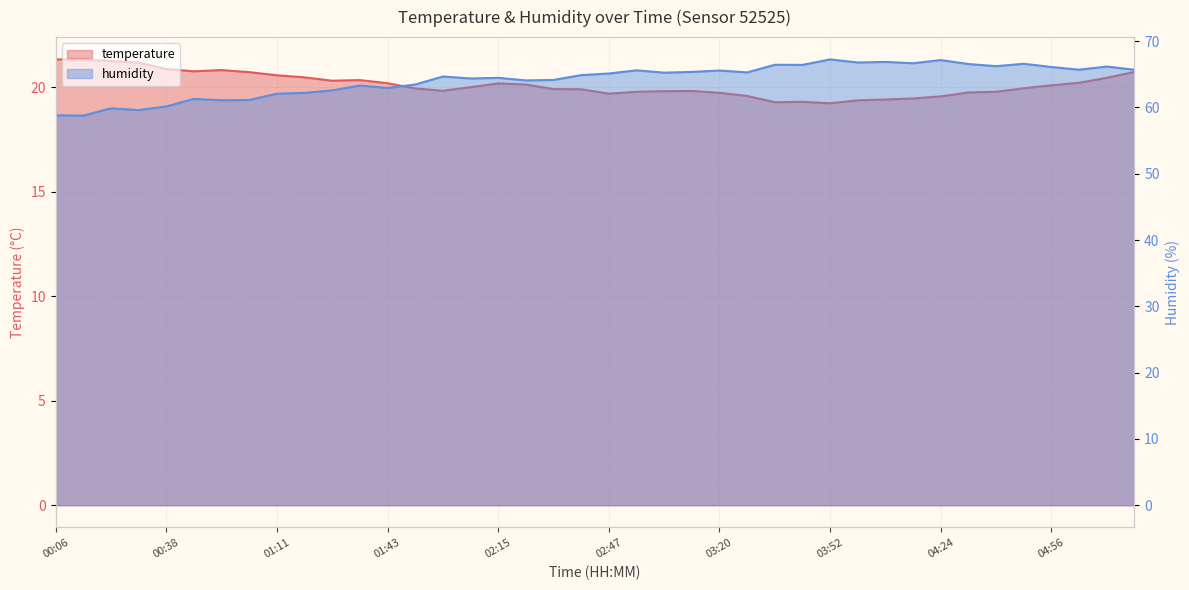

True or false: temperature and humidity intersect in this chart.

False